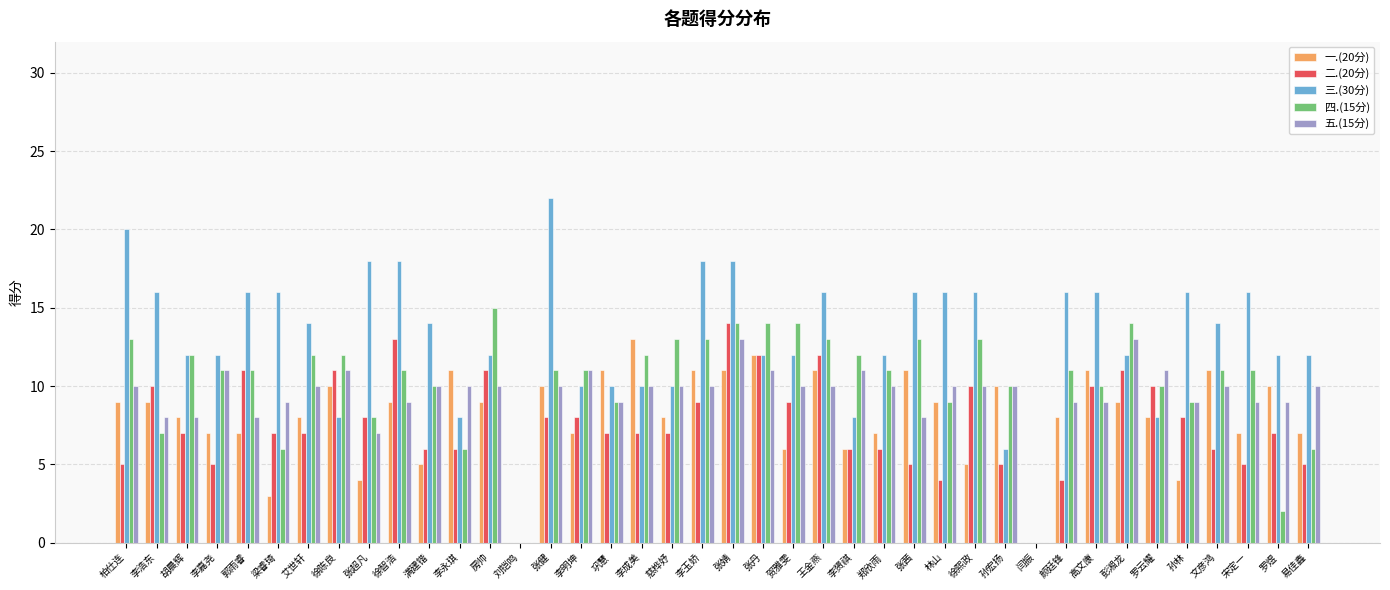

Is it true that 三.(30分) equals 28 at 张婧?

False